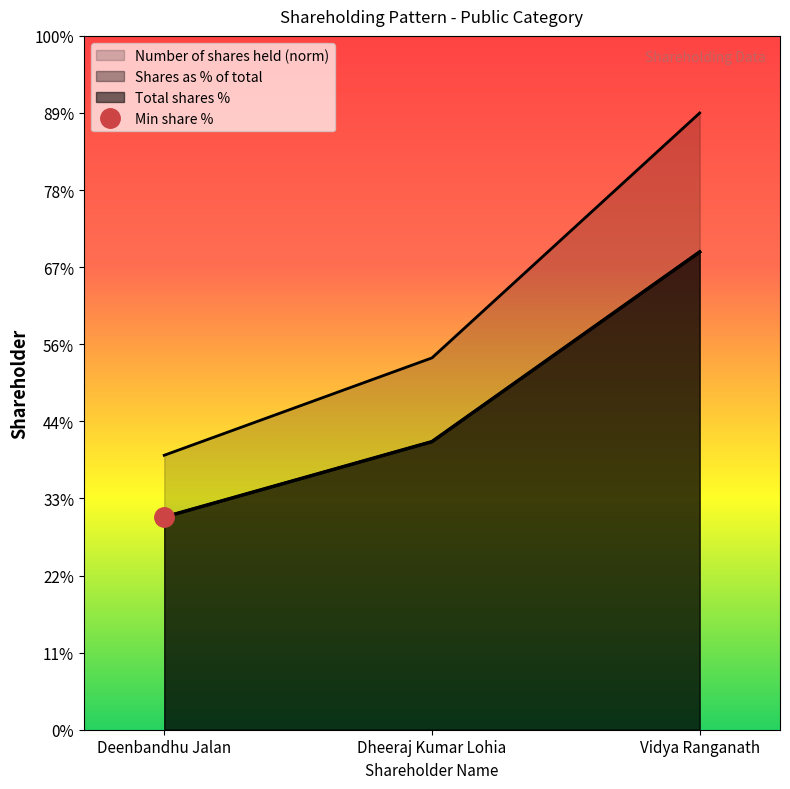

What is the sum of all Number of shares held values?

6.3